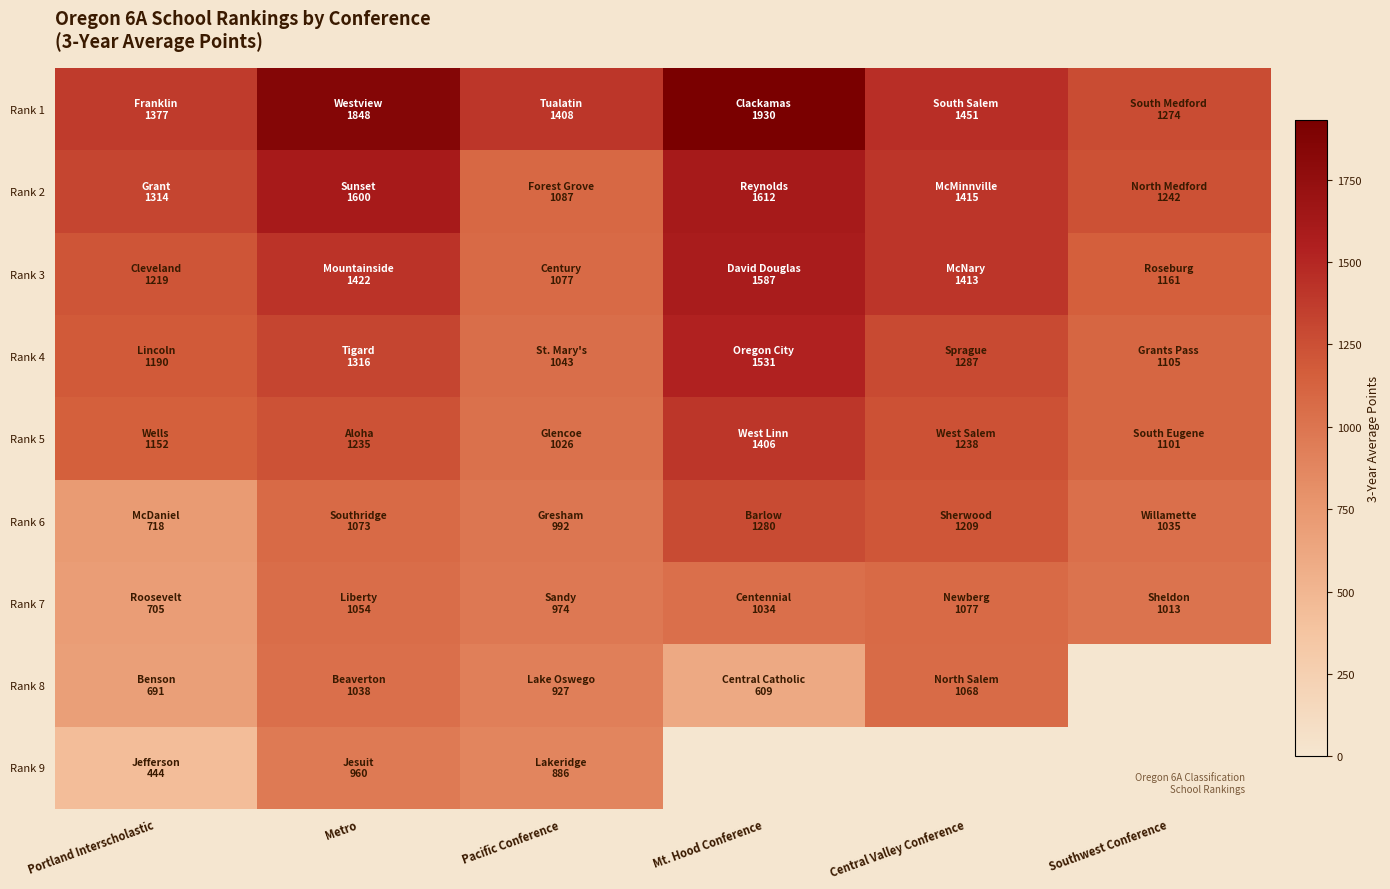

Rank the categories by Rank 6 value from lowest to highest.

Portland Interscholastic, Pacific Conference, Southwest Conference, Metro, Central Valley Conference, Mt. Hood Conference